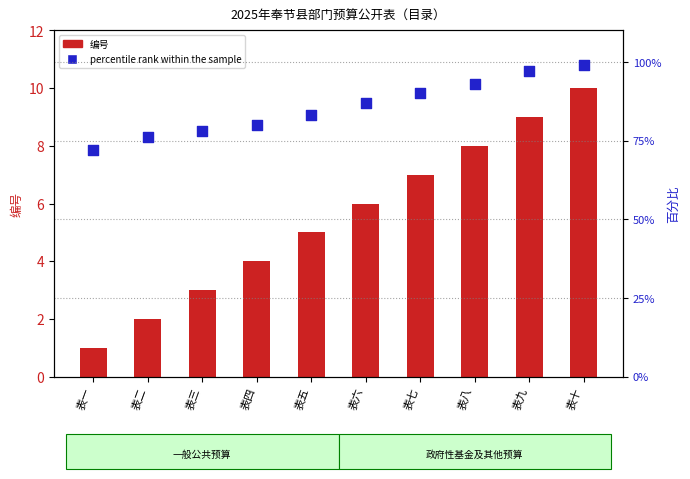

Which series has the largest Y range (max minus min)?

percentile rank within the sample